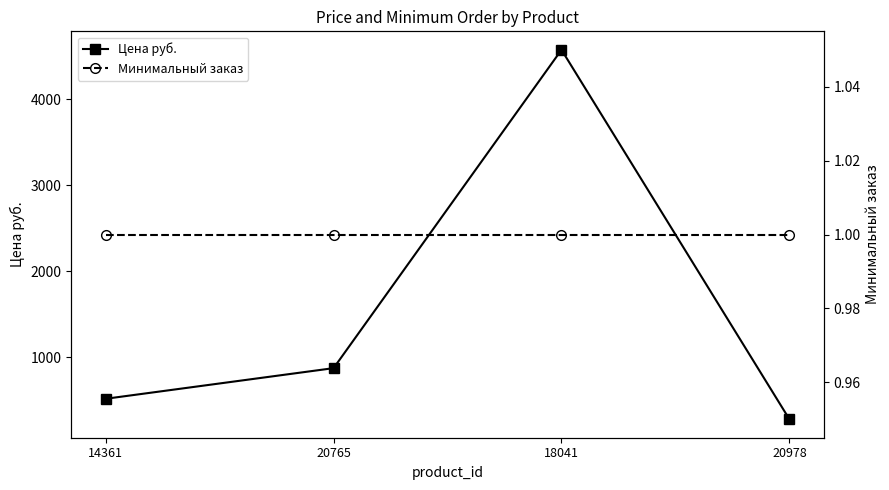

At 20978, list the series in order from largest to smallest.

Цена руб., Минимальный заказ